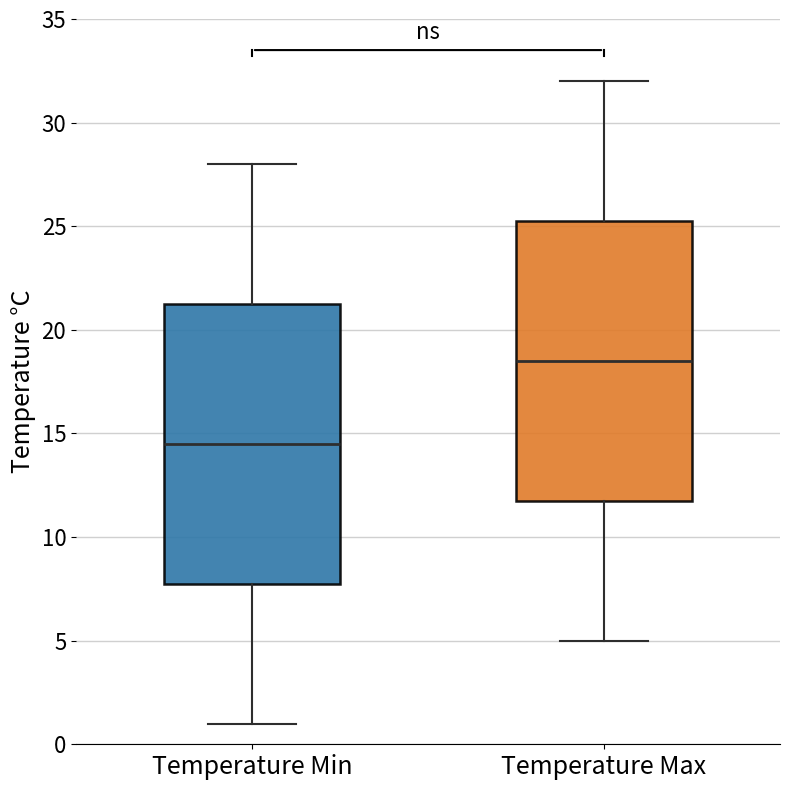

Which box has the lowest median line?

Temperature Min